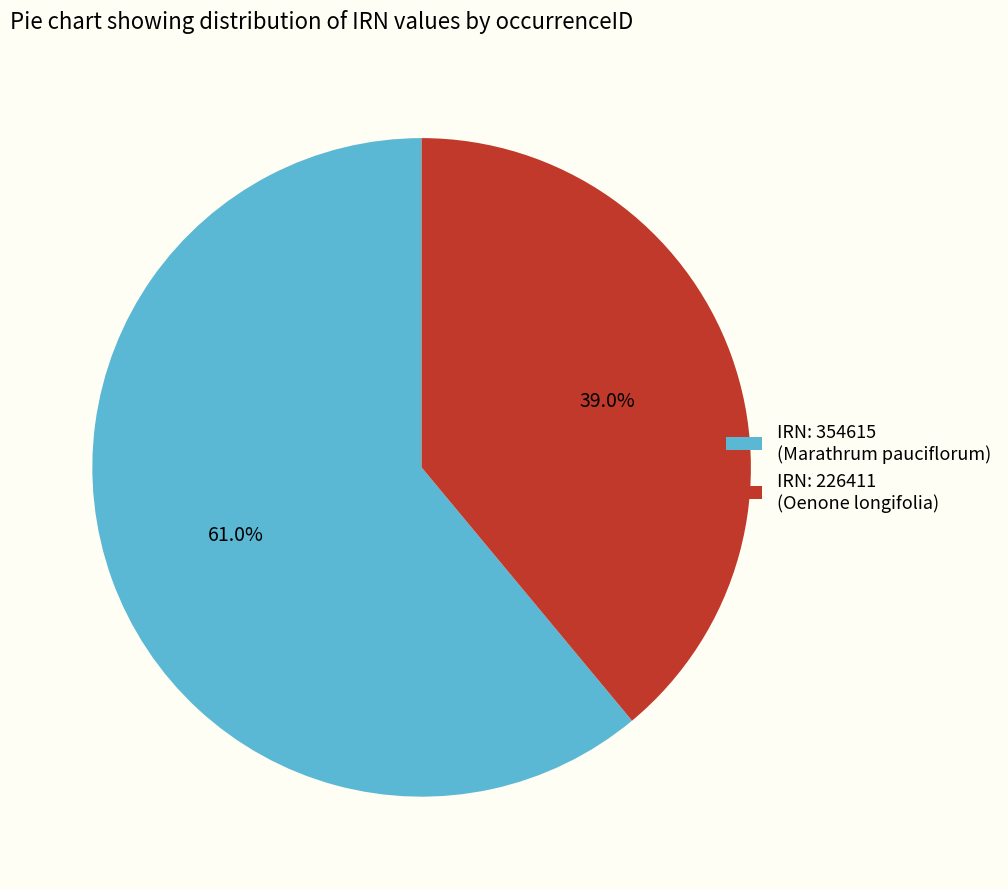

Combined, what portion of the pie is IRN: 226411 (Oenone longifolia) and IRN: 354615 (Marathrum pauciflorum)?

100.0%